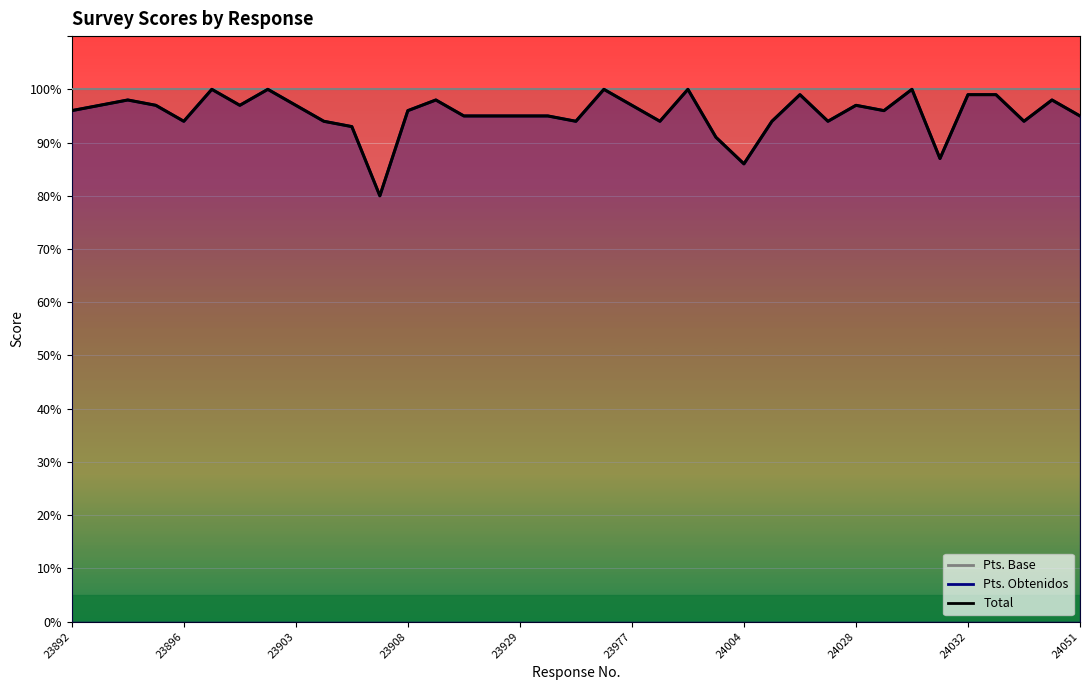

Reading left to right, what are all the values shown in this chart?

Pts. Obtenidos: 96	97	98	97	94	100	97	100	97	94	93	80	96	98	95	95	95	95	94	100	97	94	100	91	86	94	99	94	97	96	100	87	99	99	94	98	95
Total: 96	97	98	97	94	100	97	100	97	94	93	80	96	98	95	95	95	95	94	100	97	94	100	91	86	94	99	94	97	96	100	87	99	99	94	98	95